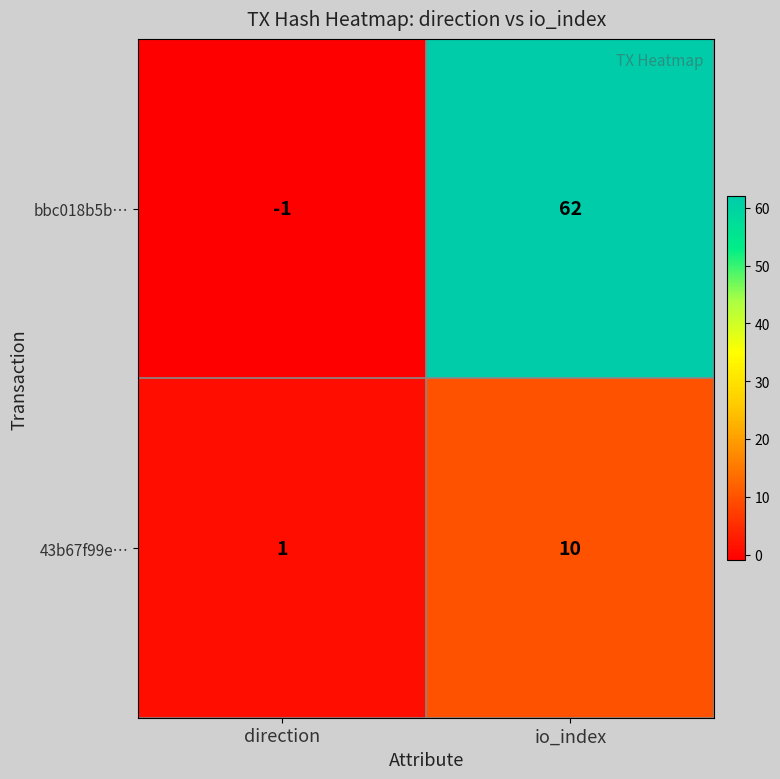

Is it true that 43b67f99e… equals 6 at io_index?

False